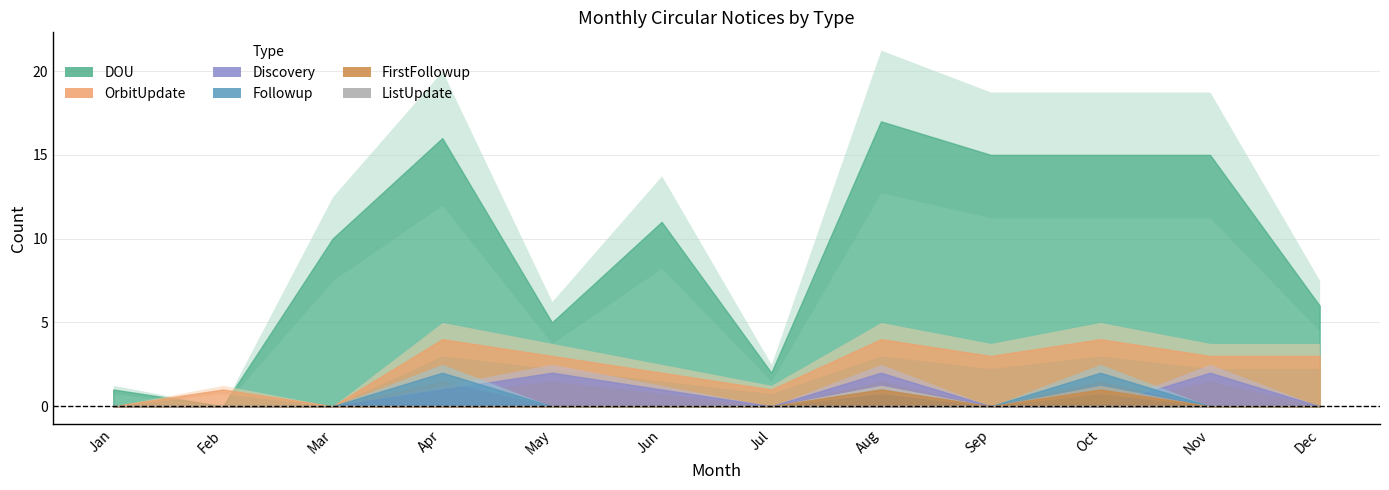

What is the average value of the OrbitUpdate series?

2